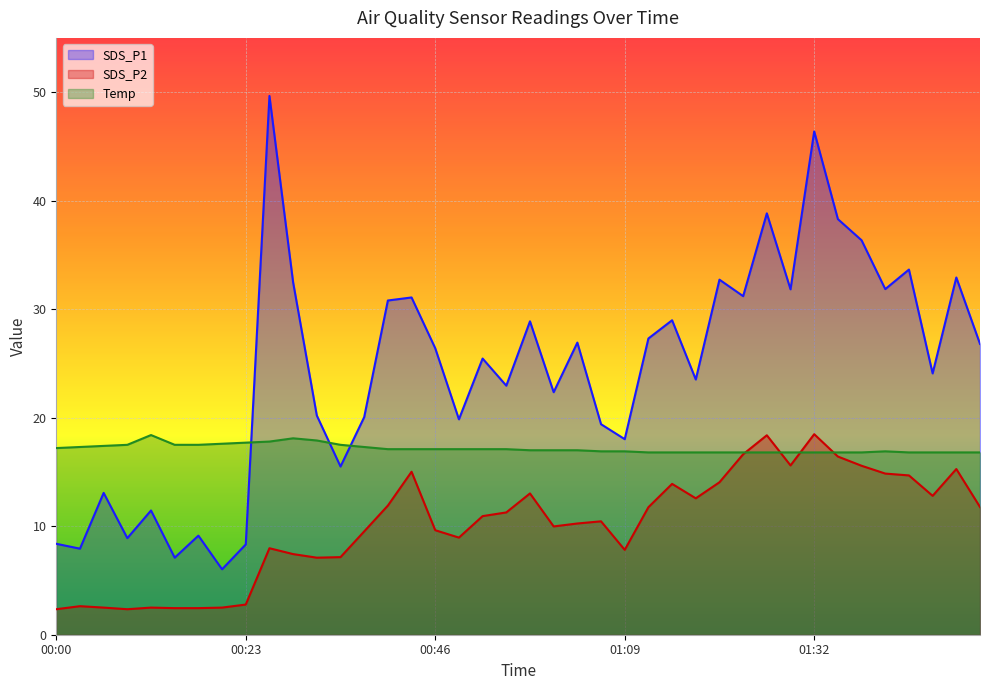

How many lines are shown in the chart?

3